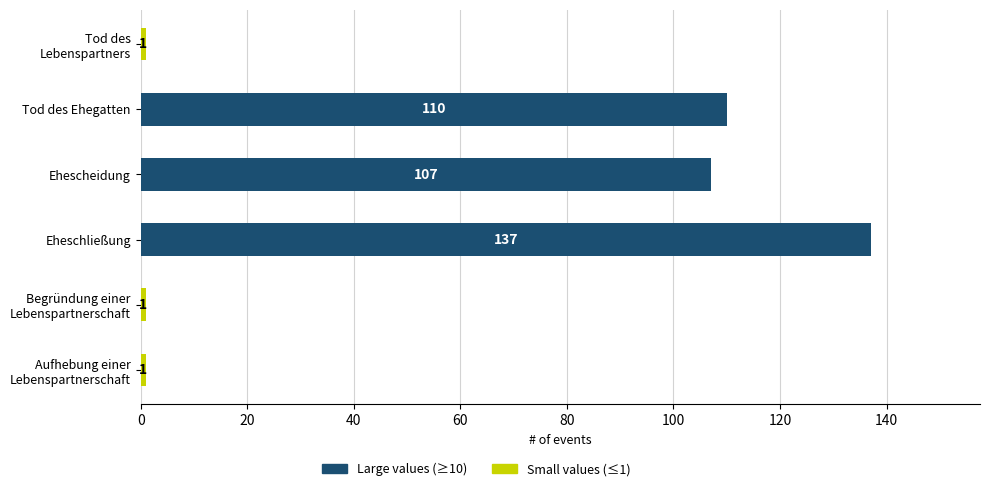

What is the difference between the maximum and minimum values?

136